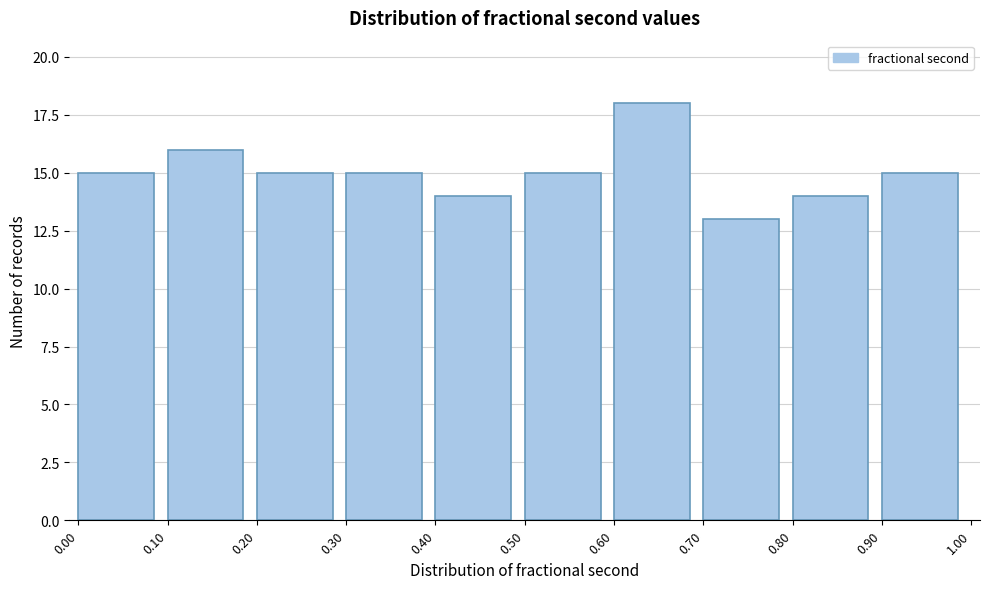

What is the height of the bar covering 0.00 to 0.10 on the x-axis? The values are not printed on the chart, so give them approximately, as read against the axis.

15